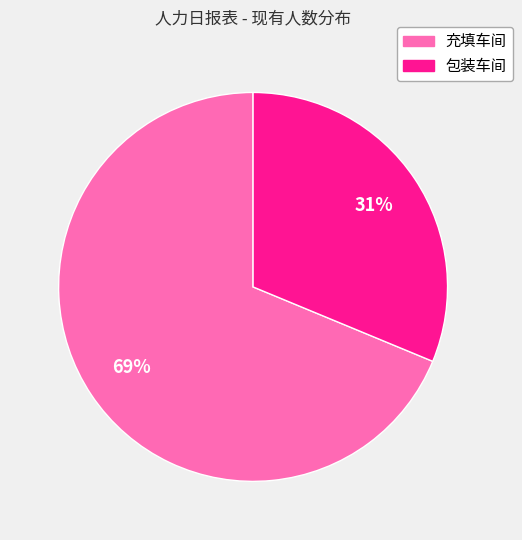

Is it true that 充填车间 is 81% of the pie?

False